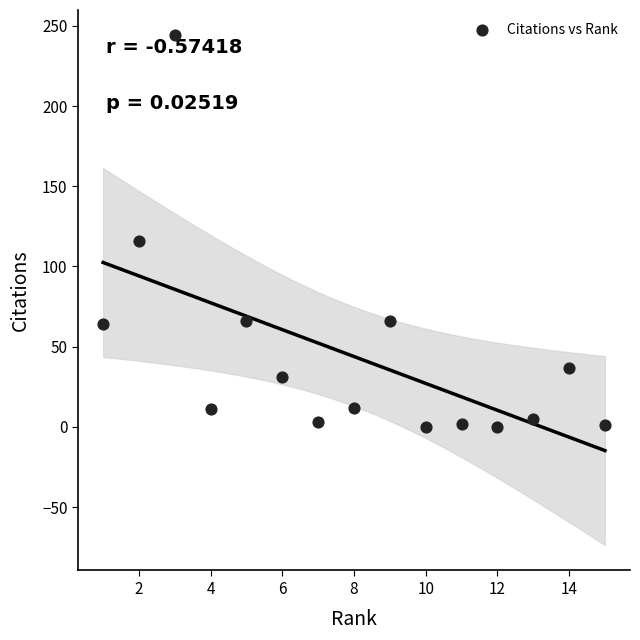

What is the range of X values (max minus min)?

14